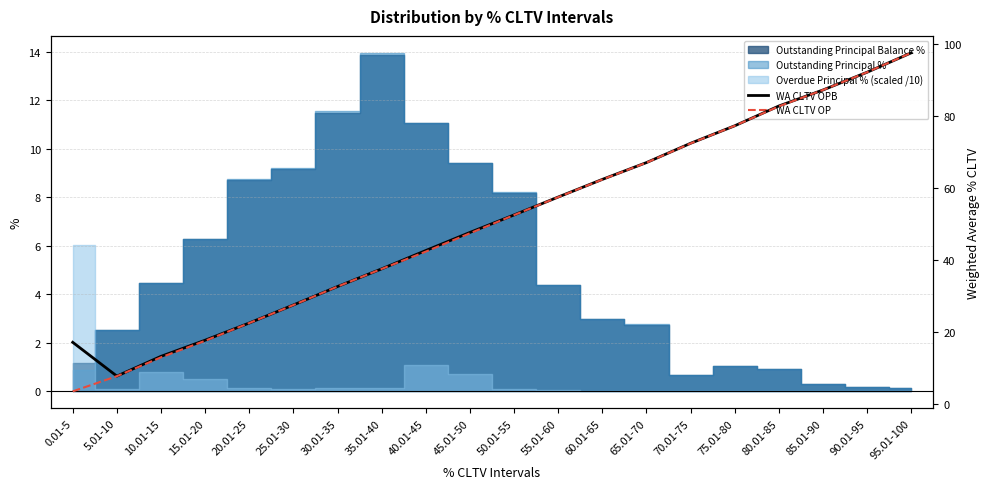

Is it true that WA CLTV OPB equals 32.6 at 30.01-35?

True